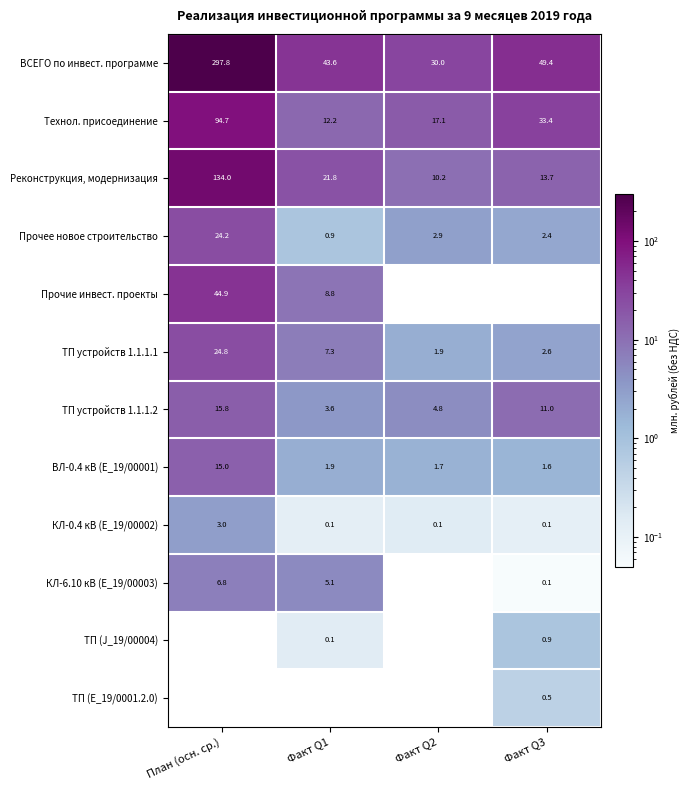

At which label does ТП устройств 1.1.1.1 first exceed 7?

План (осн. ср.)